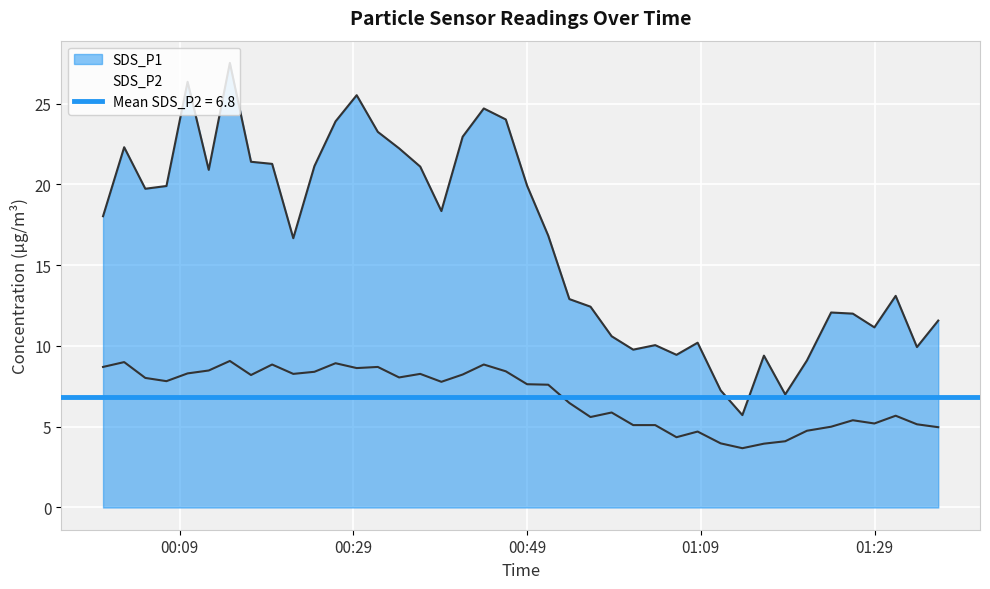

What is the difference between the maximum and minimum values in the SDS_P2 series?

5.4